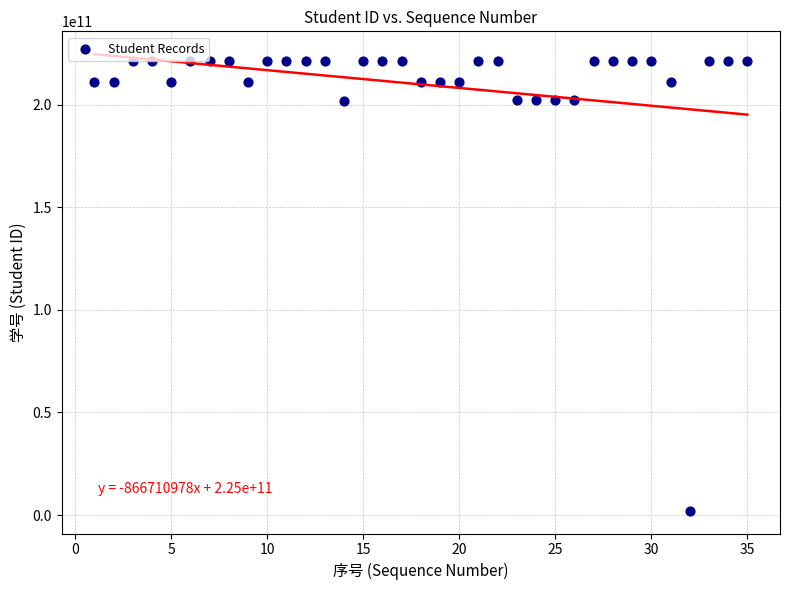

What is the range of Y values (max minus min)?

219010008144